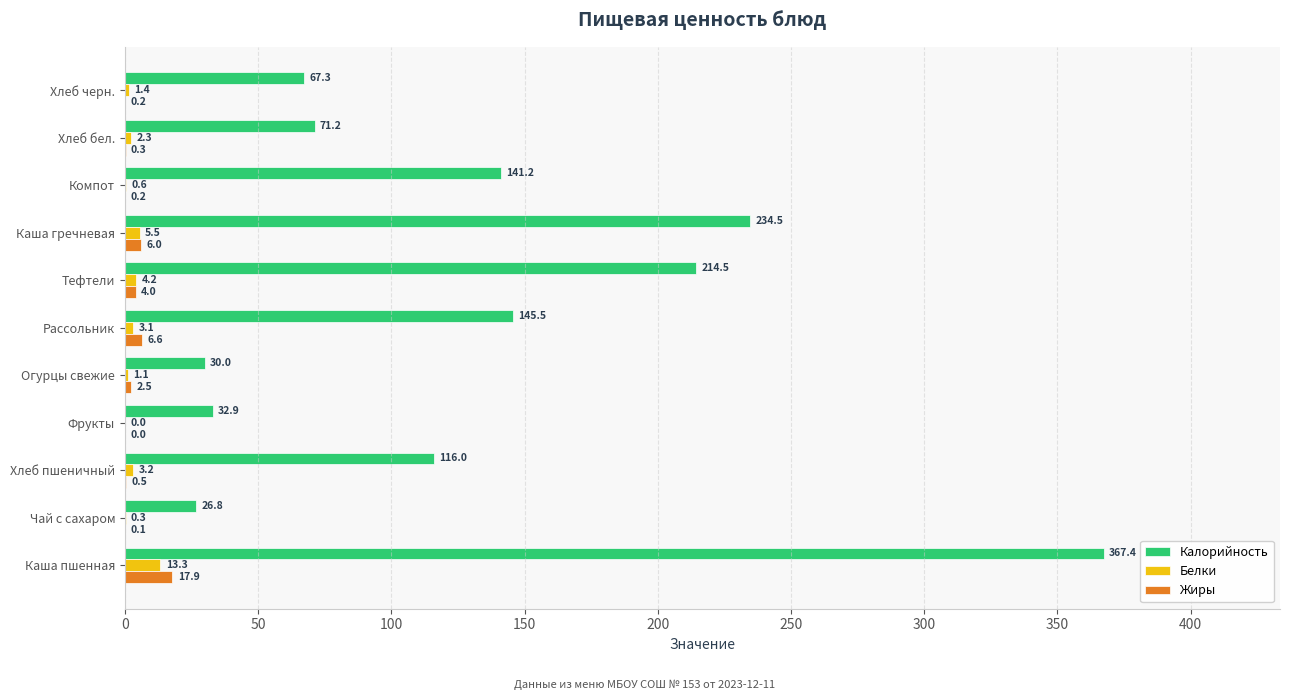

What is the highest value of the Калорийность series?

367.4